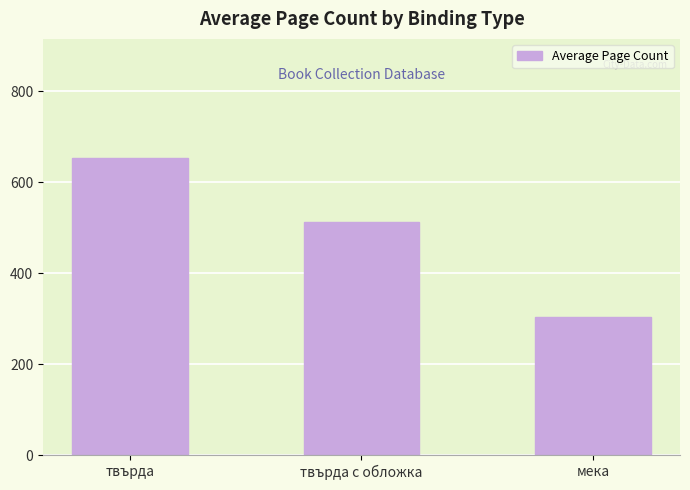

Where does the data first go above 513?

твърда